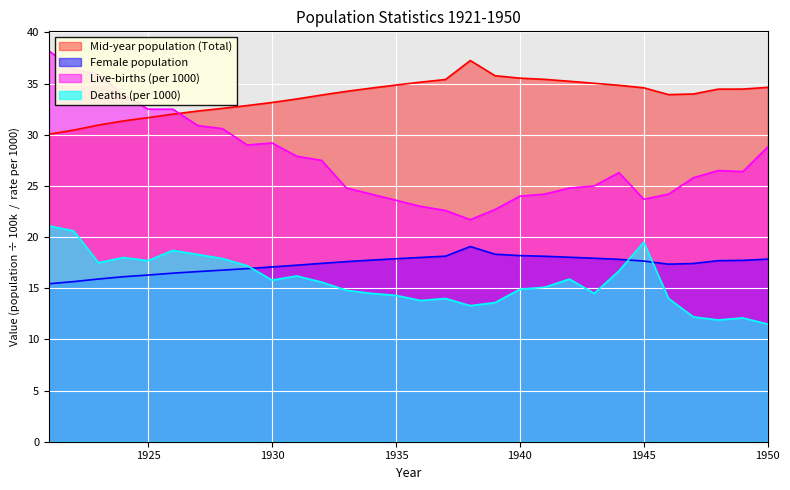

Reading left to right, what are all the values shown in this chart?

Mid-year population (Total): 30.1	30.5	30.9	31.4	31.7	32.0	32.3	32.6	32.9	33.2	33.5	33.9	34.2	34.6	34.9	35.1	35.4	37.3	35.8	35.5	35.4	35.2	35.0	34.8	34.6	33.9	34.0	34.5	34.5	34.6
Female population: 15.4	15.6	15.9	16.1	16.3	16.5	16.6	16.8	16.9	17.1	17.3	17.4	17.6	17.7	17.9	18.0	18.1	19.1	18.3	18.2	18.1	18.0	17.9	17.8	17.7	17.4	17.4	17.7	17.7	17.8
Live-births (per 1000): 38.2	36.4	35.9	33.9	32.5	32.5	30.9	30.6	29.0	29.2	27.9	27.5	24.8	24.2	23.6	23.0	22.6	21.7	22.7	24.0	24.2	24.8	25.0	26.3	23.7	24.2	25.8	26.5	26.4	28.8
Deaths (per 1000): 21.1	20.6	17.5	18.0	17.7	18.7	18.3	17.9	17.2	15.8	16.2	15.6	14.8	14.5	14.3	13.8	14.0	13.3	13.6	14.9	15.1	15.9	14.5	16.7	19.5	14.0	12.2	11.9	12.1	11.5